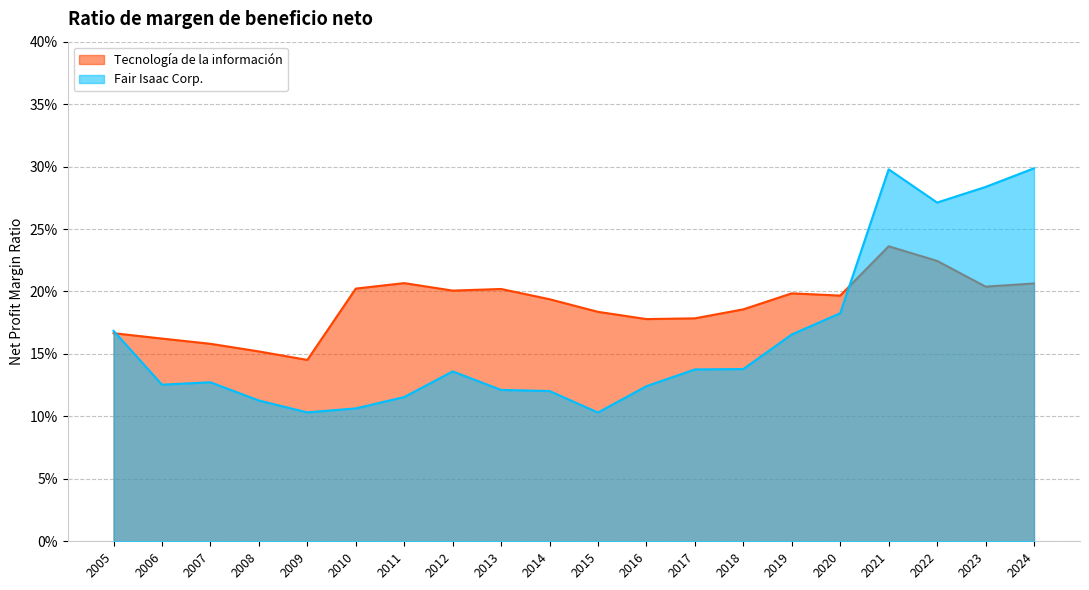

Does the chart display data point markers on the line(s)?

No